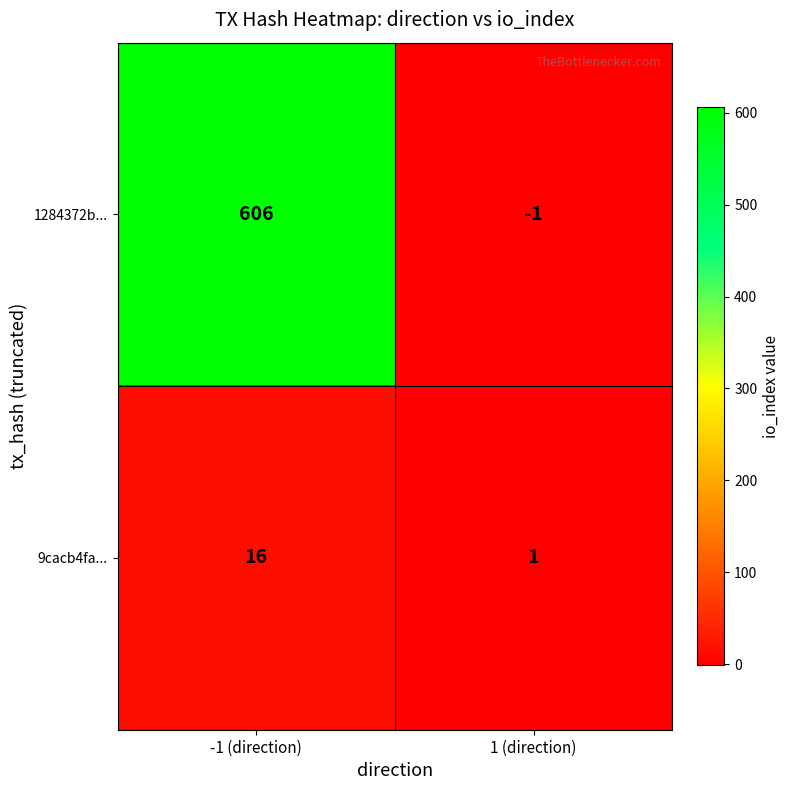

At 1 (direction), list the series in order from smallest to largest.

1284372b..., 9cacb4fa...